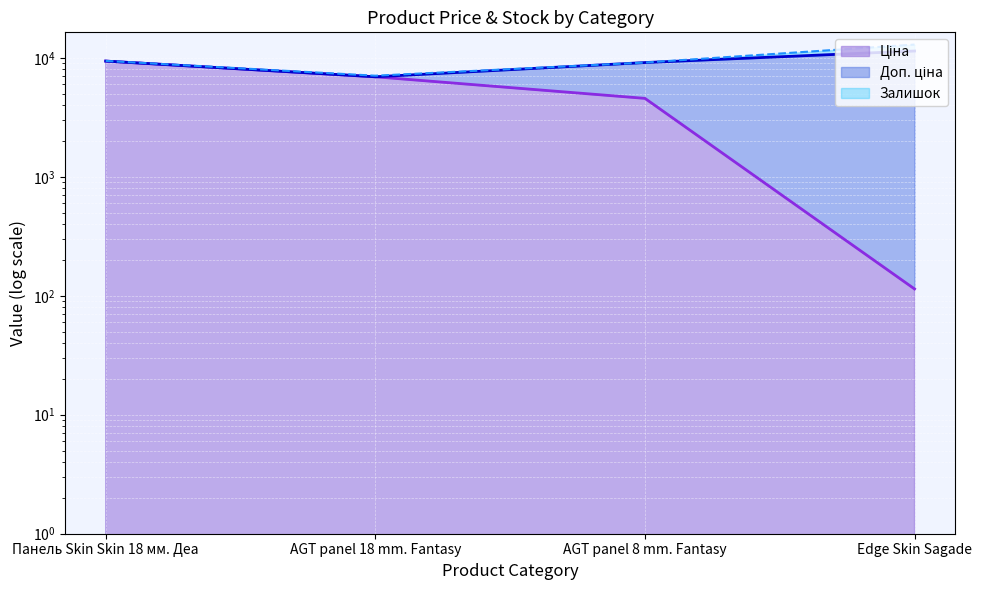

What is the highest value of the Ціна series?

9384.0